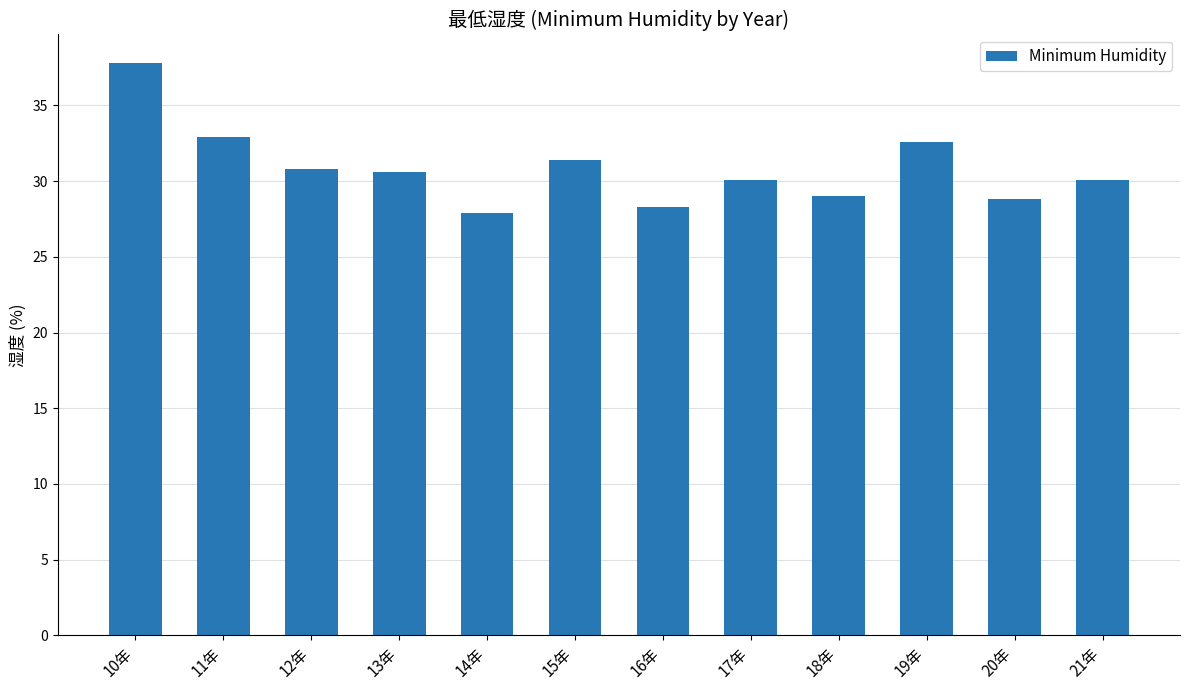

Read the value at 13年.

30.6